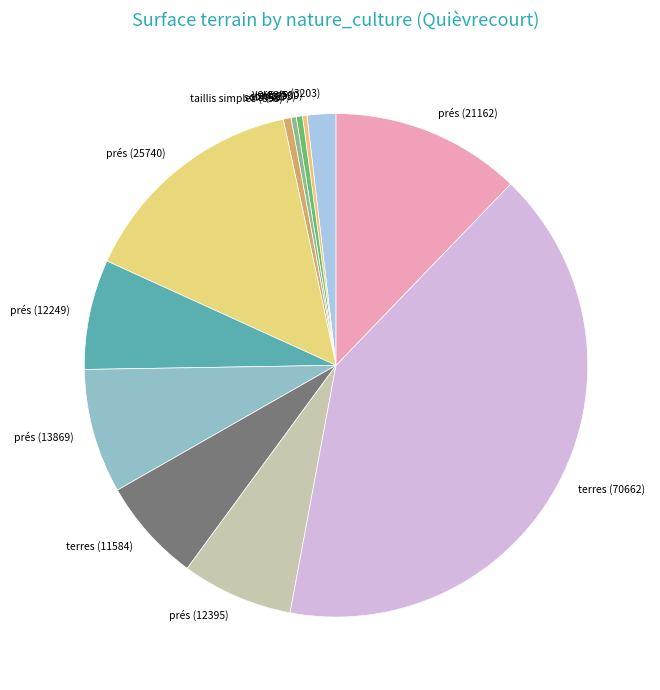

Which category has the biggest portion of the pie?

terres (70662)